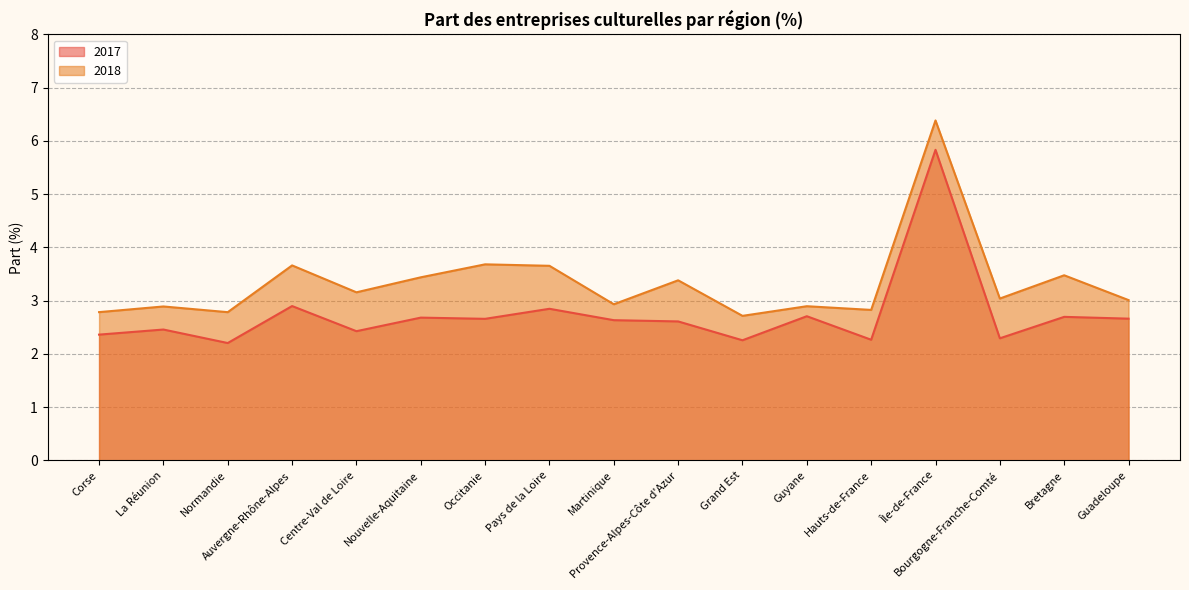

How many data points does each series have?

17